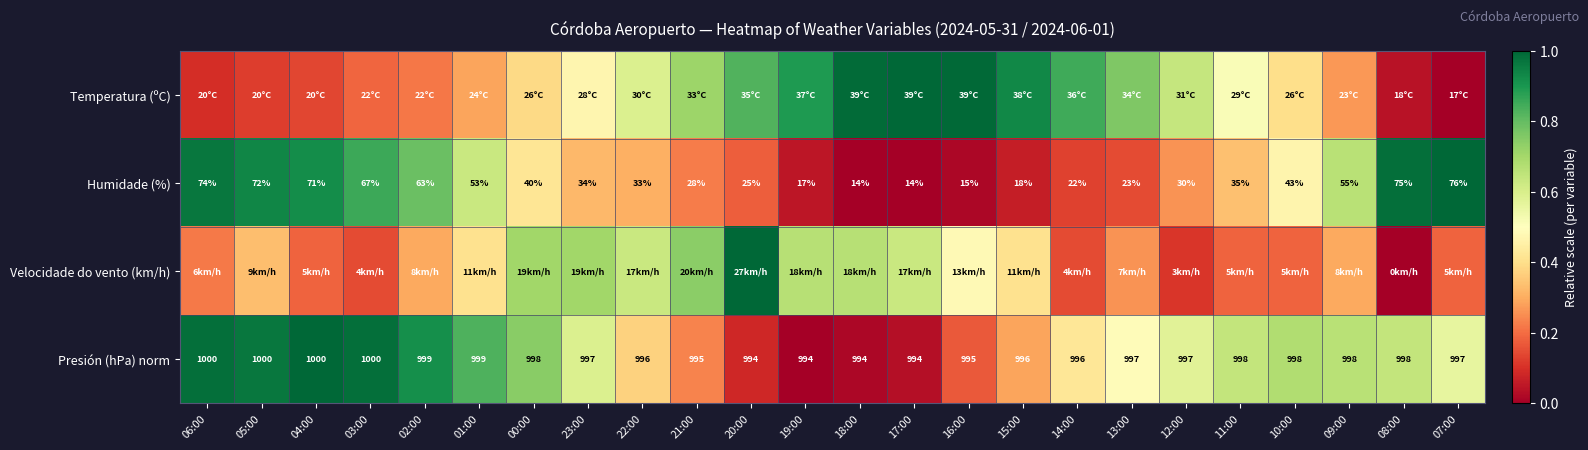

How many values in the Temperatura (ºC) series exceed 0?

23